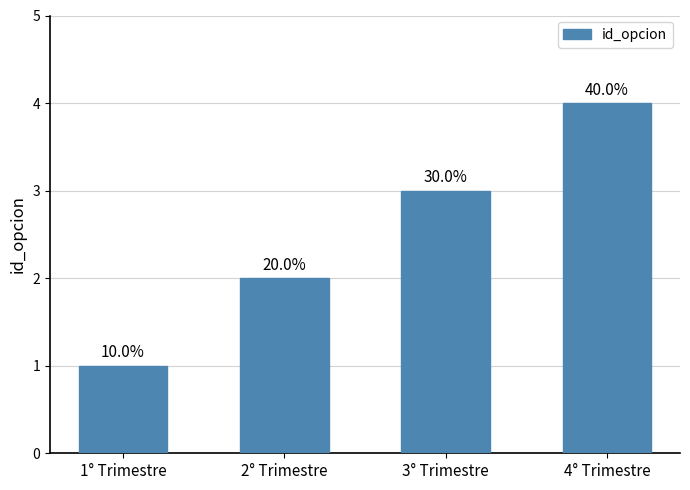

Are the bars horizontal?

No